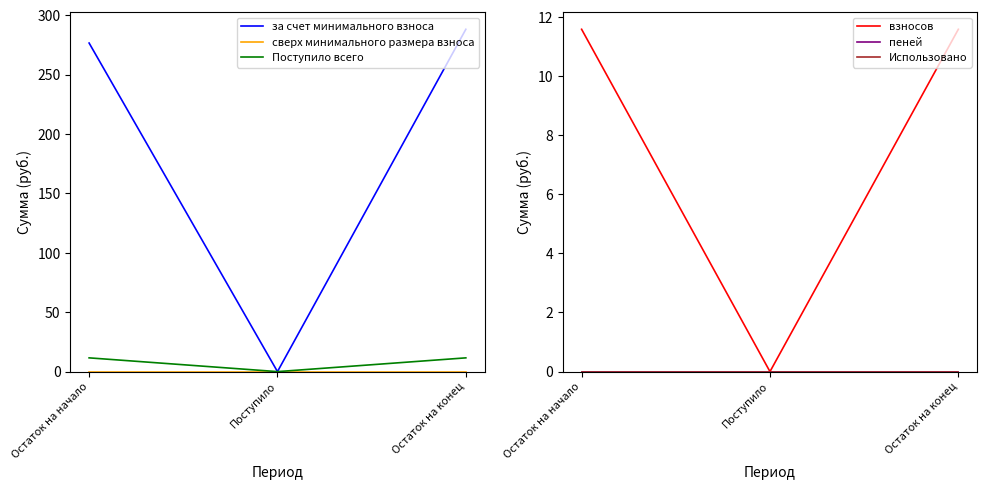

At which label does Использовано reach its peak?

Остаток на начало